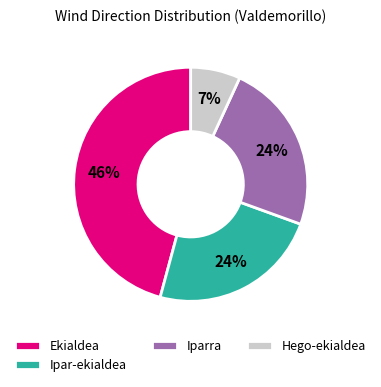

What is the smallest slice in the pie chart?

Hego-ekialdea